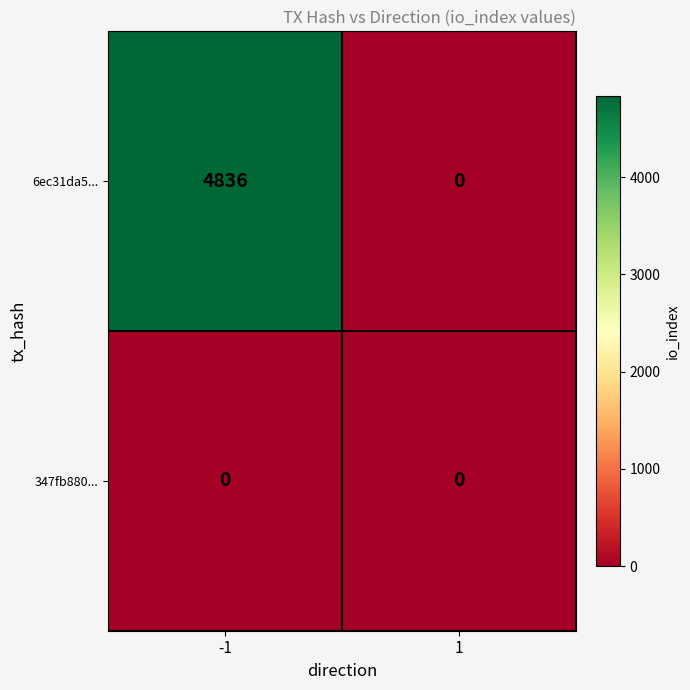

Which series changed the most between -1 and 1?

6ec31da5...